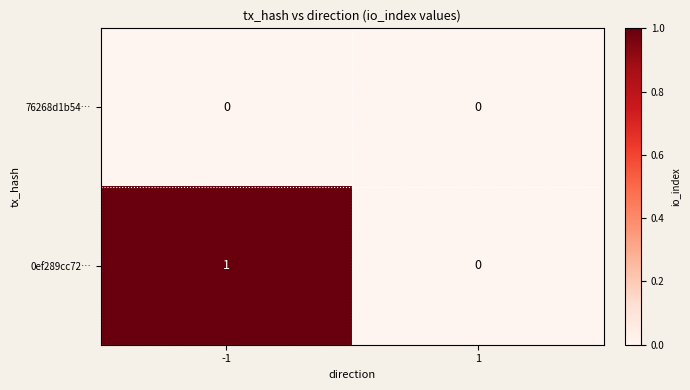

True or false: 76268d1b54… has a value of 0 at 1.

True